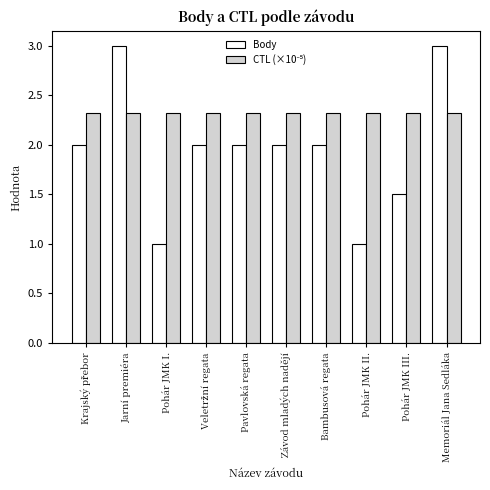

Is it true that Body equals 2.0 at Bambusová regata?

True